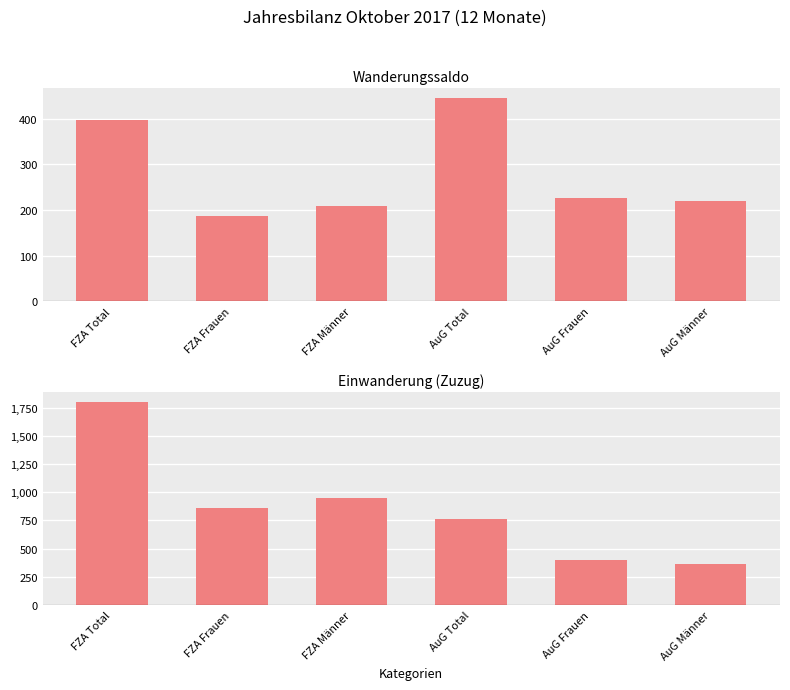

How many bars are there in total?

12